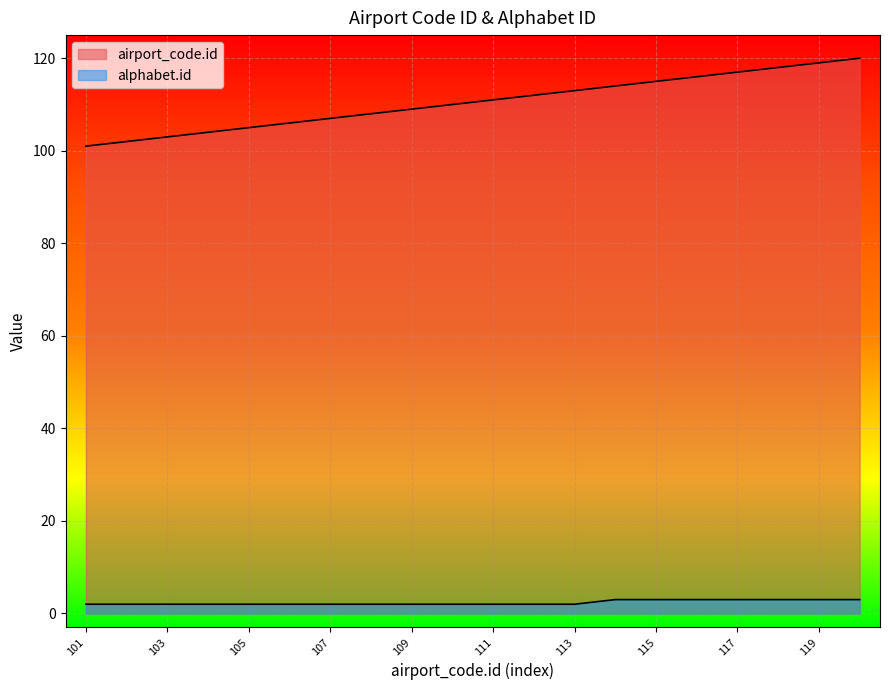

True or false: airport_code.id has more than 2 interior local peaks.

False